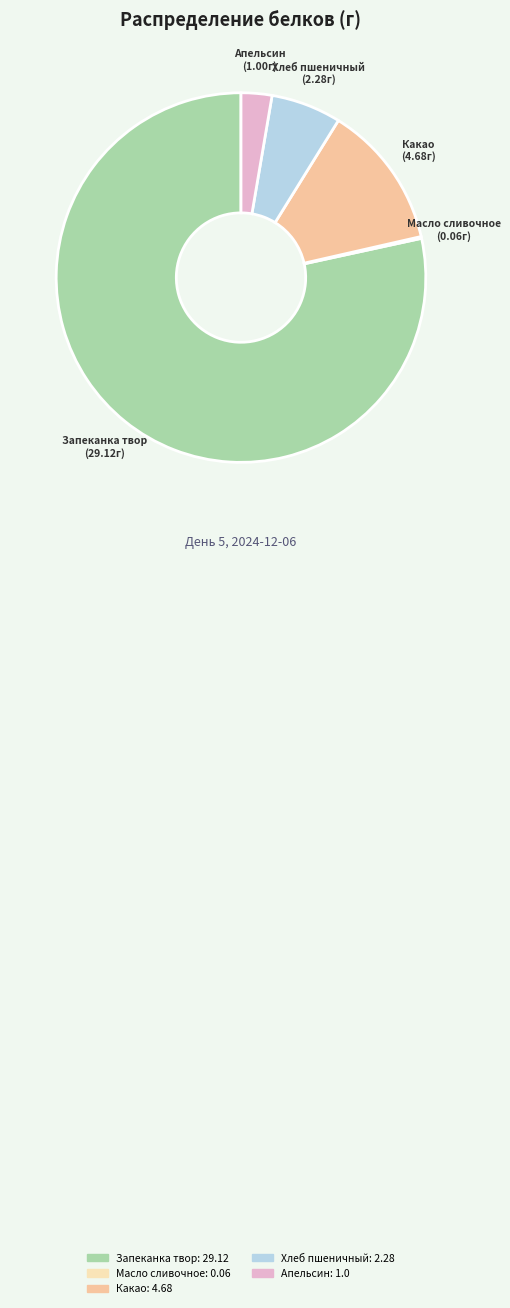

What percentage is NOT represented by Хлеб пшеничный?

93.9%